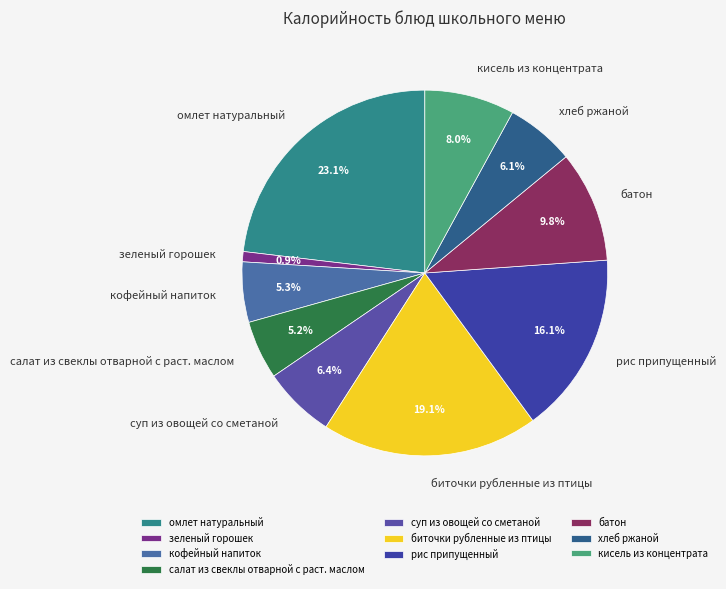

To the nearest percent, what percentage of the pie is кофейный напиток?

5%